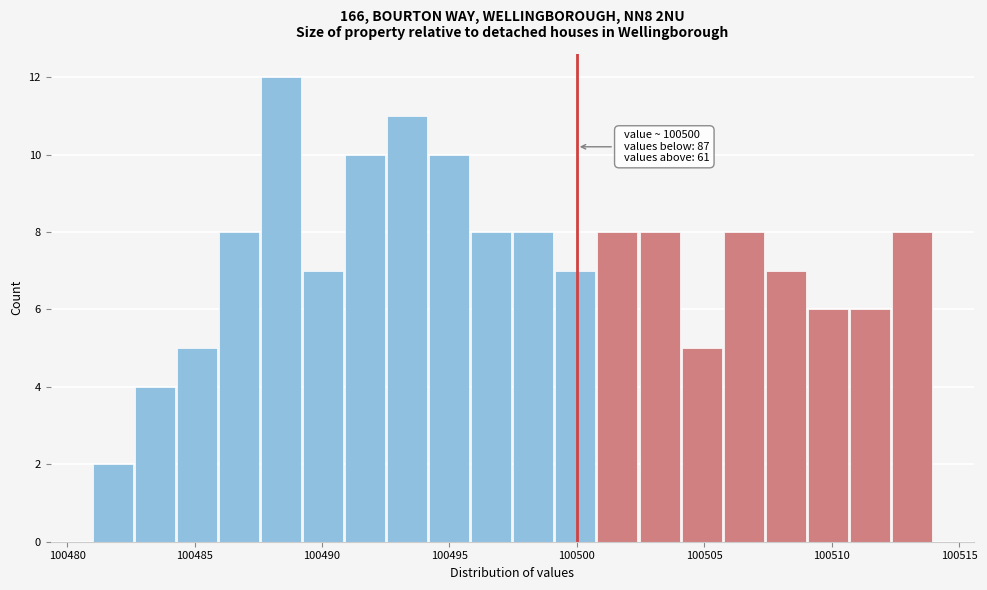

Around what value on the x-axis is the tallest bar? Give the approximate position of its centre, as read against the axis.

100488.5